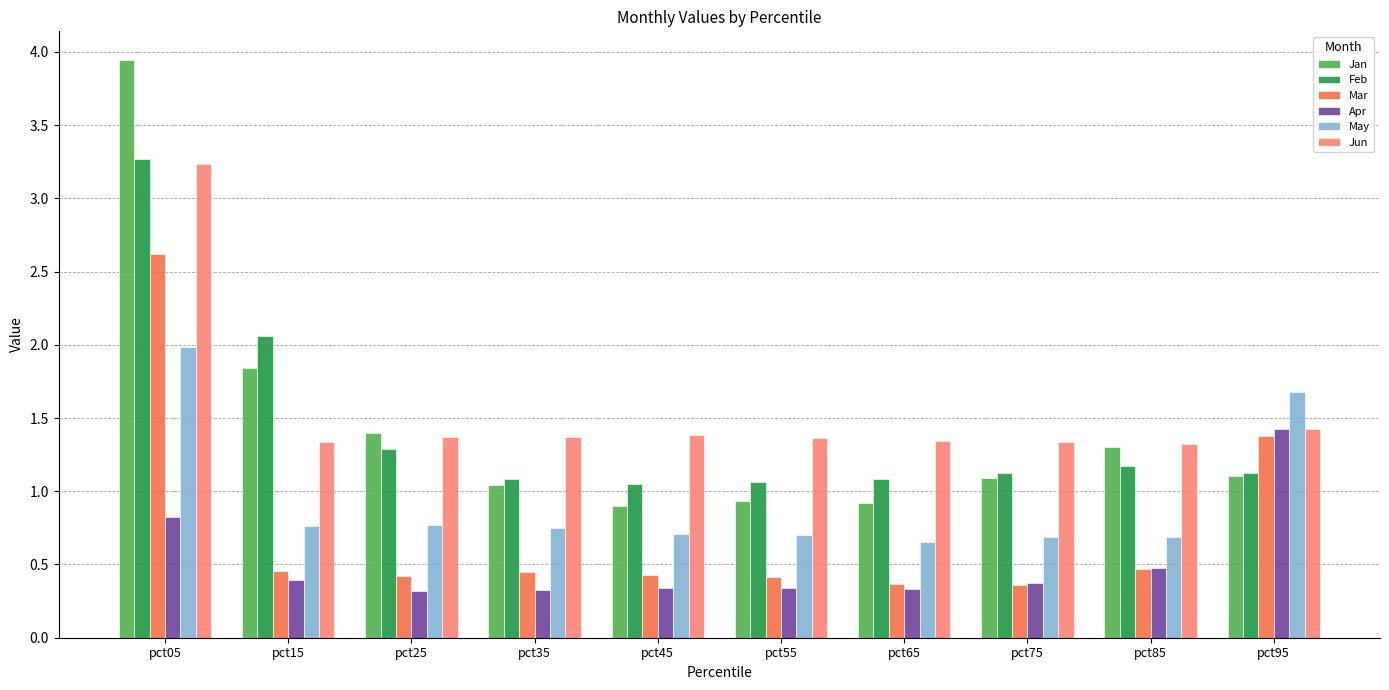

At how many categories does at least one series exceed 2?

2